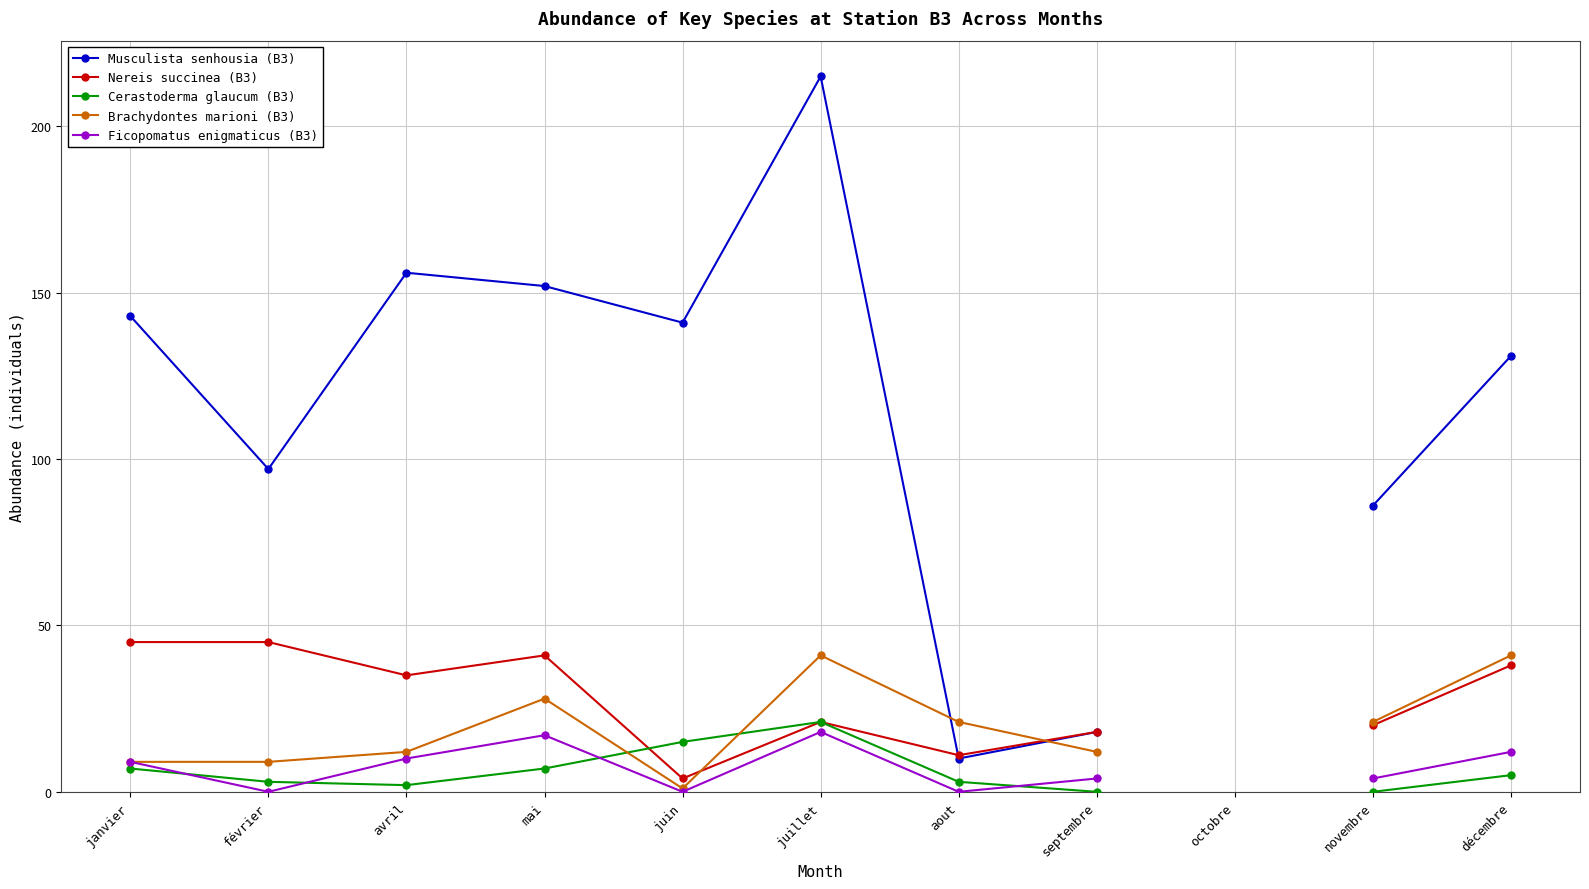

True or false: Nereis succinea (B3) has more than 2 points higher than both neighbors.

False